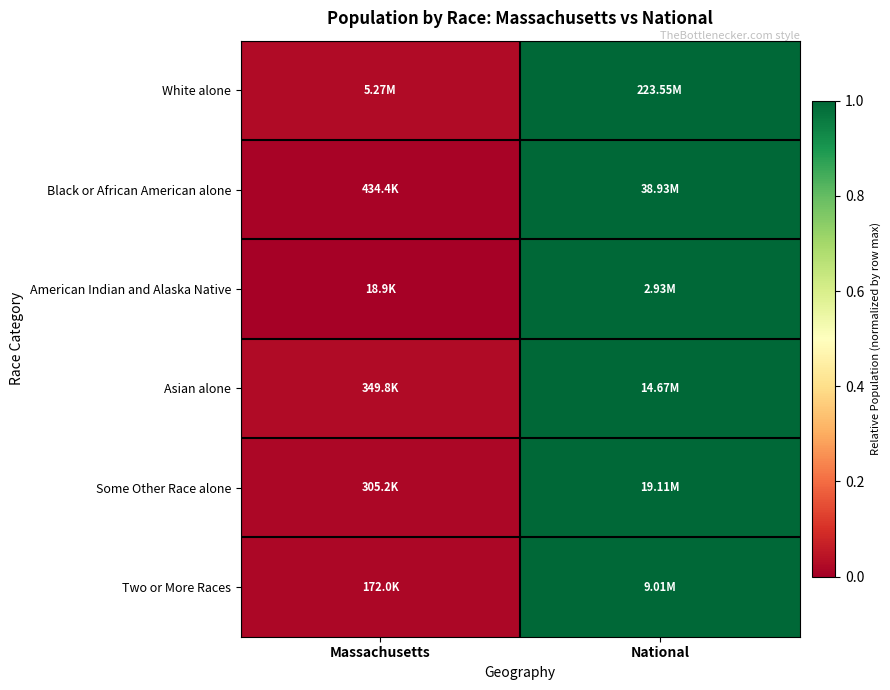

What is the total value across all series at National?

6.0